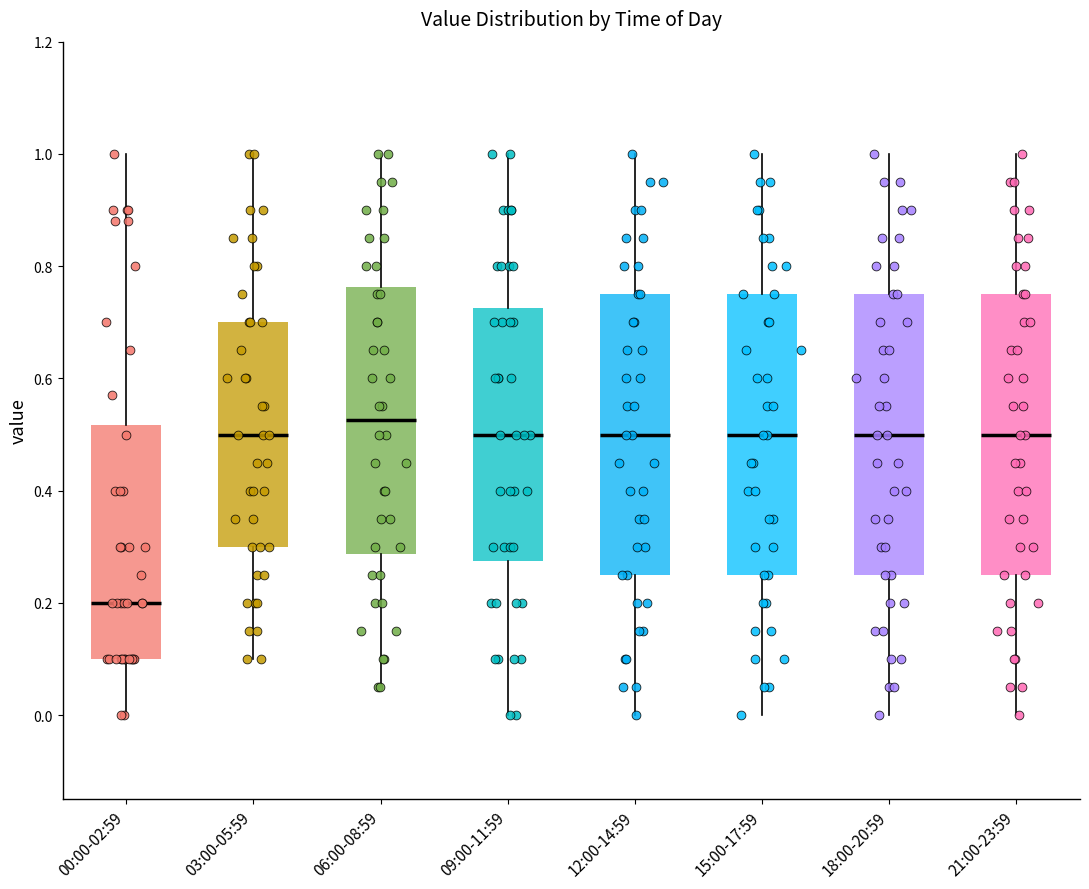

Reading left to right, read every box against the y-axis: the position of its median line, the range the box covers, and the ends of its whiskers. The values are not printed on the chart, so give them approximately, as read against the axis.

00:00-02:59: median 0.20, box 0.10 to 0.52, whiskers 0.00 to 1.00
03:00-05:59: median 0.50, box 0.30 to 0.70, whiskers 0.10 to 1.00
06:00-08:59: median 0.52, box 0.28 to 0.76, whiskers 0.06 to 1.00
09:00-11:59: median 0.50, box 0.28 to 0.72, whiskers 0.00 to 1.00
12:00-14:59: median 0.50, box 0.26 to 0.76, whiskers 0.00 to 1.00
15:00-17:59: median 0.50, box 0.26 to 0.76, whiskers 0.00 to 1.00
18:00-20:59: median 0.50, box 0.26 to 0.76, whiskers 0.00 to 1.00
21:00-23:59: median 0.50, box 0.26 to 0.76, whiskers 0.00 to 1.00